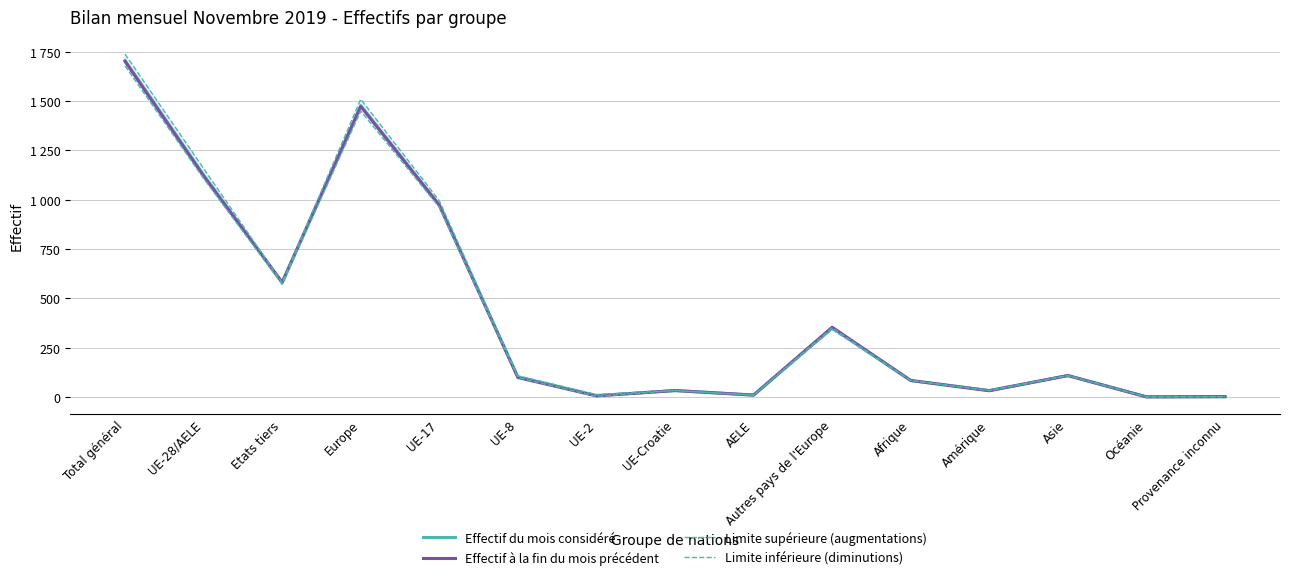

Where is the first local minimum for Limite inférieure (diminutions)?

Etats tiers